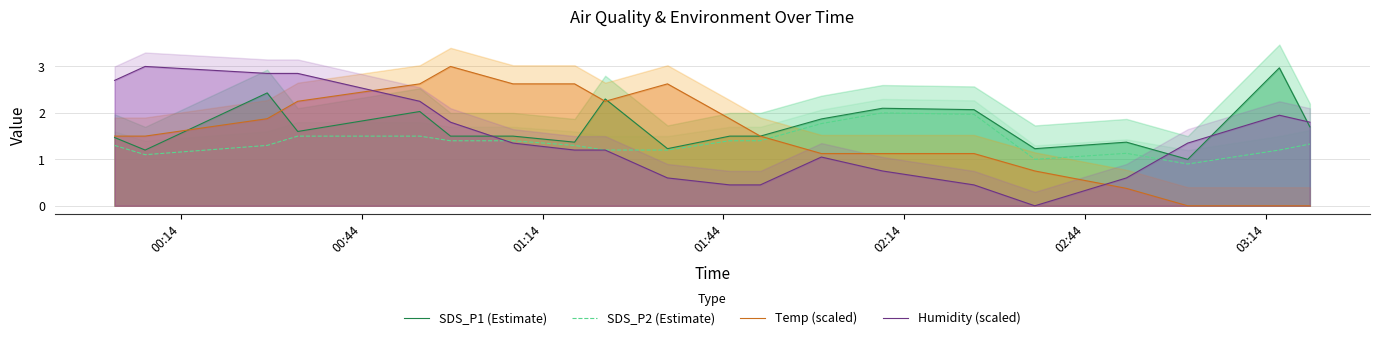

What is the maximum value for SDS_P1 (Estimate)?

3.0